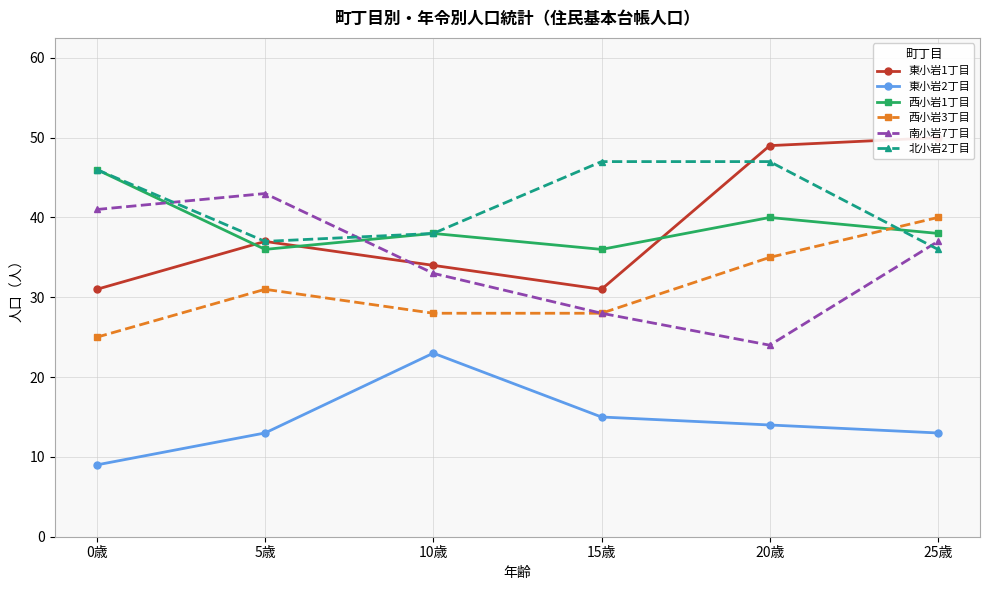

True or false: 南小岩7丁目 and 西小岩3丁目 intersect in this chart.

False